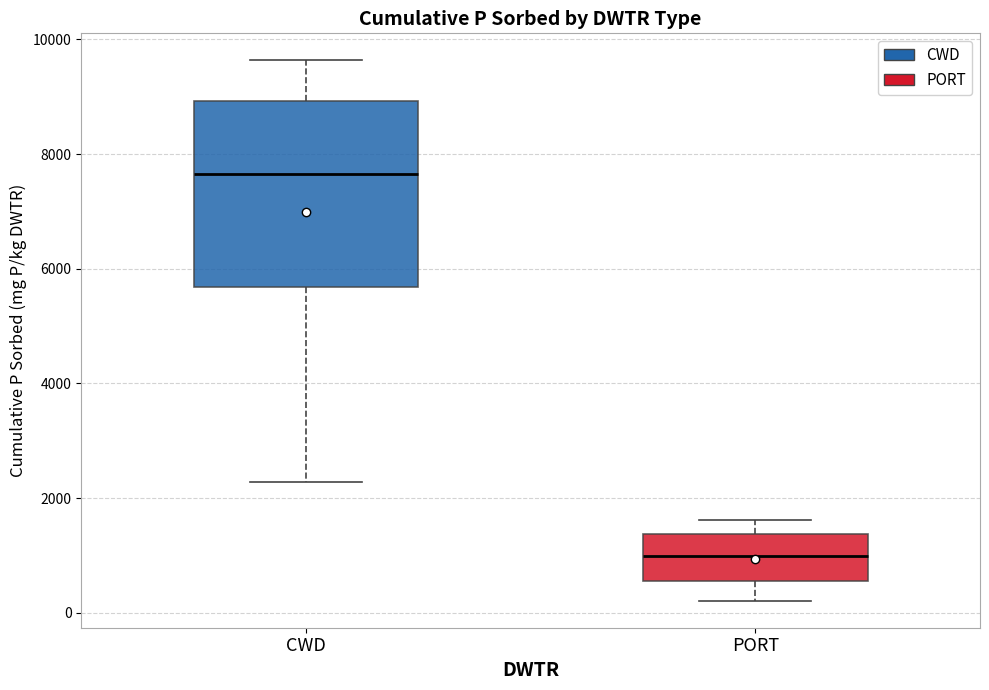

Reading left to right, transcribe this box plot: for each box, give where its median line is, the range the box spans, and where its two whiskers end, as read against the y-axis. The values are not printed on the chart, so give them approximately, as read against the axis.

CWD: median 7600, box 5600 to 9000, whiskers 2200 to 9600
PORT: median 1000, box 600 to 1400, whiskers 200 to 1600